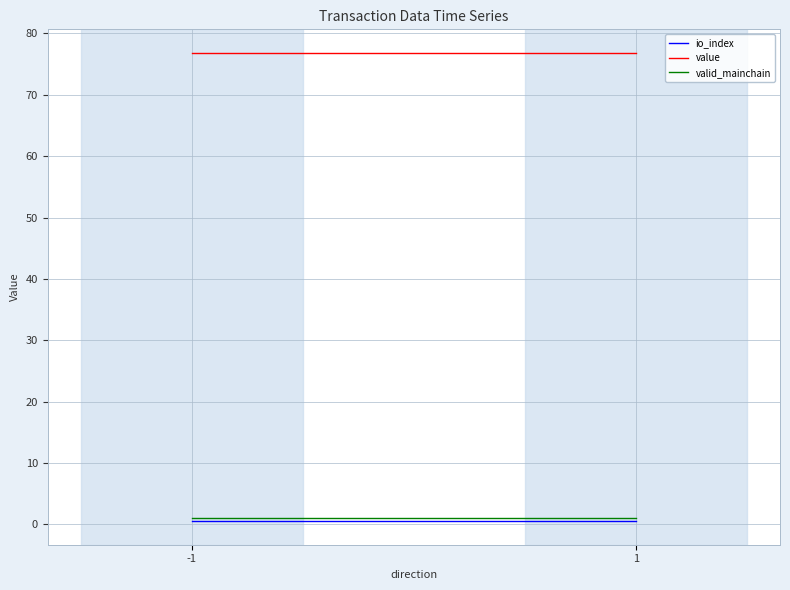

Reading left to right, list all the values displayed in this chart.

io_index: -1=0.5	1=0.5
value: -1=76.9	1=76.9
valid_mainchain: -1=1.0	1=1.0